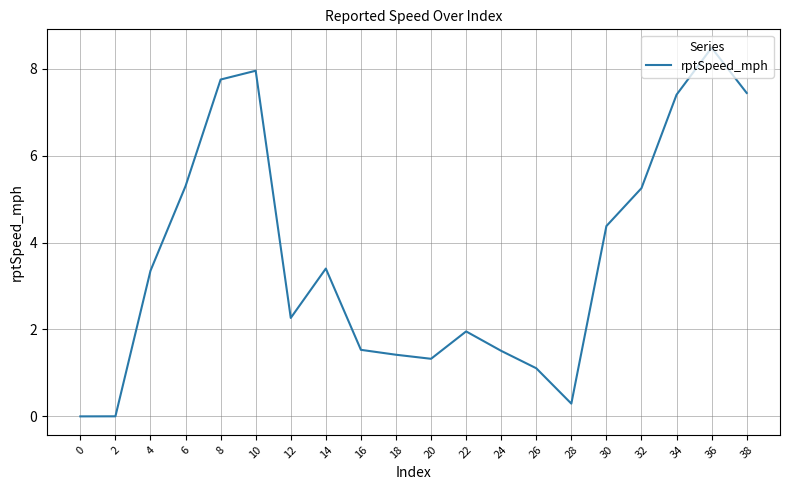

At which category does the chart reach its peak across all series?

36